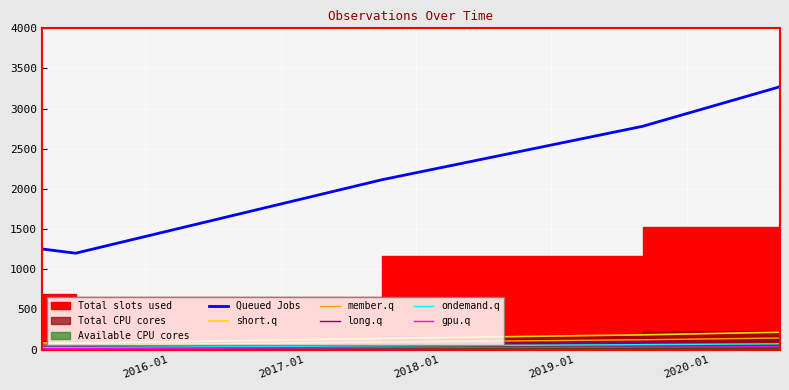

At which category does the chart reach its minimum across all series?

2016-01